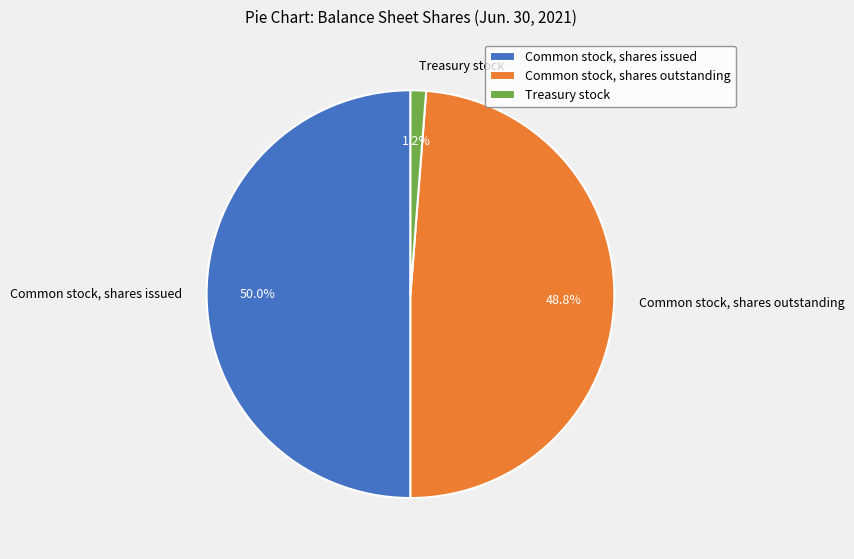

Rank the categories by value from highest to lowest.

Common stock, shares issued, Common stock, shares outstanding, Treasury stock